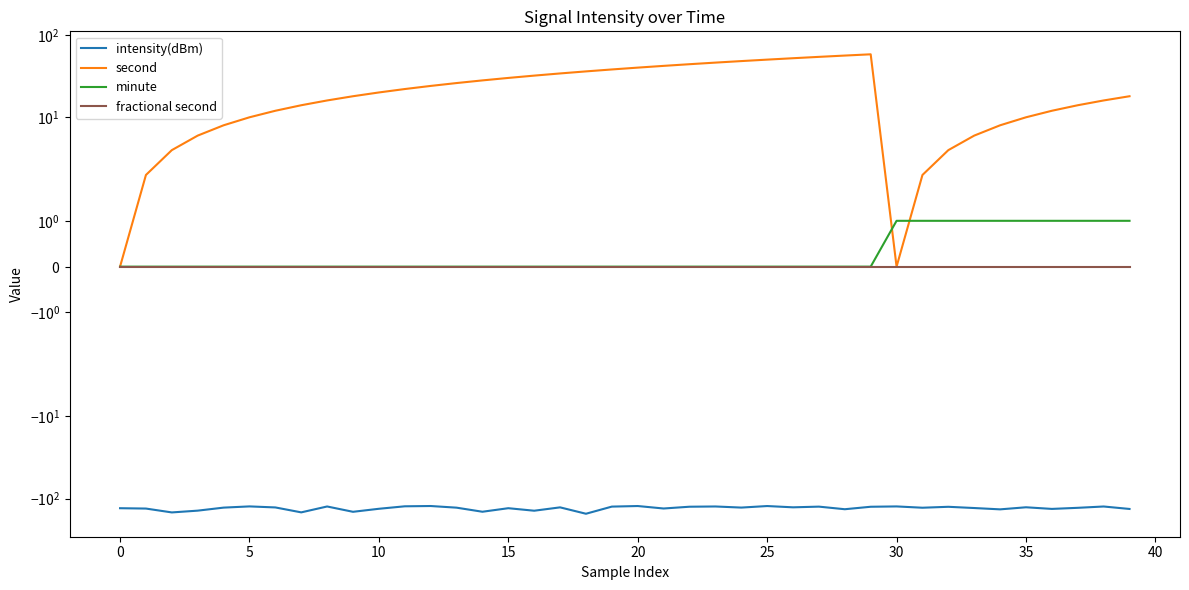

True or false: minute and fractional second cross at least once.

False